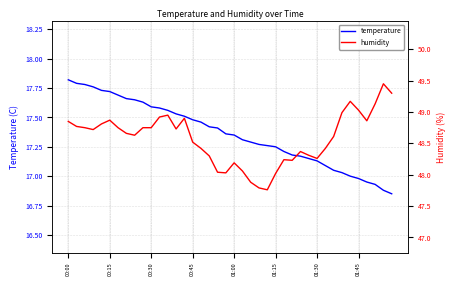

What is the sum of the temperature values at 31 and 25?

34.3